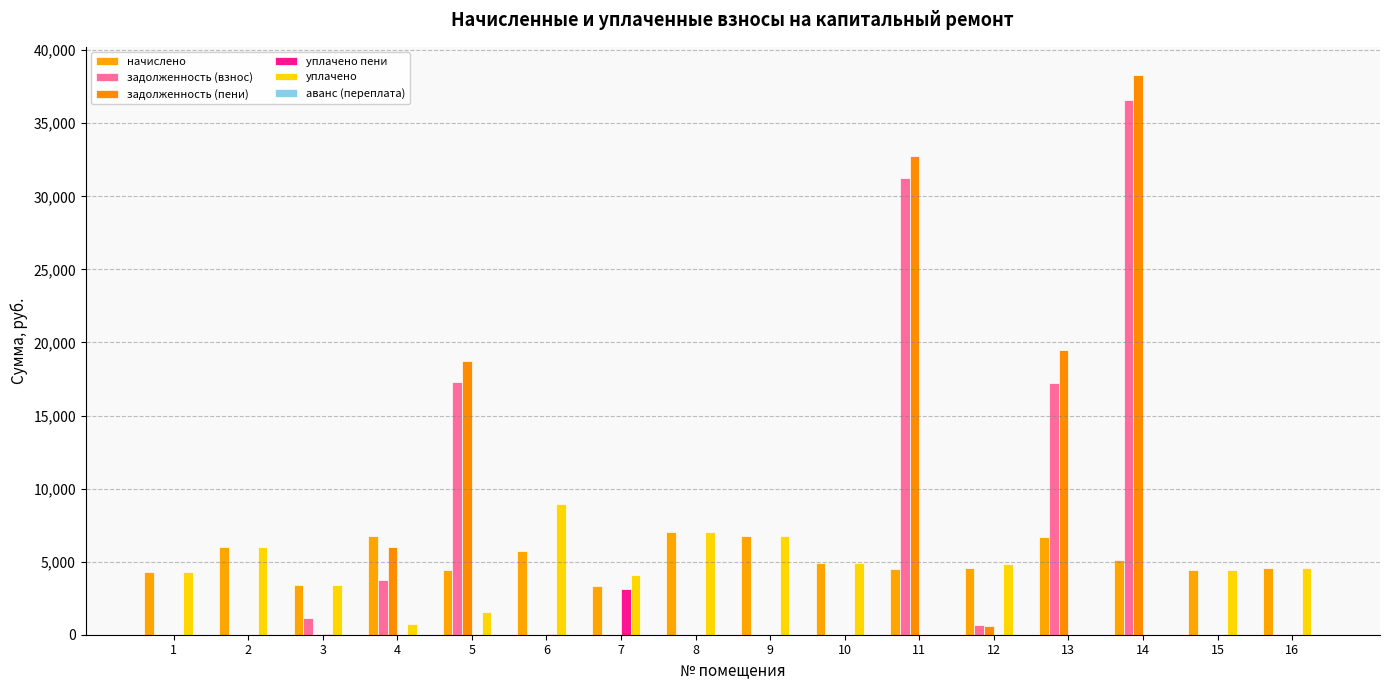

Which series changed the most between 8 and 13?

задолженность (пени)